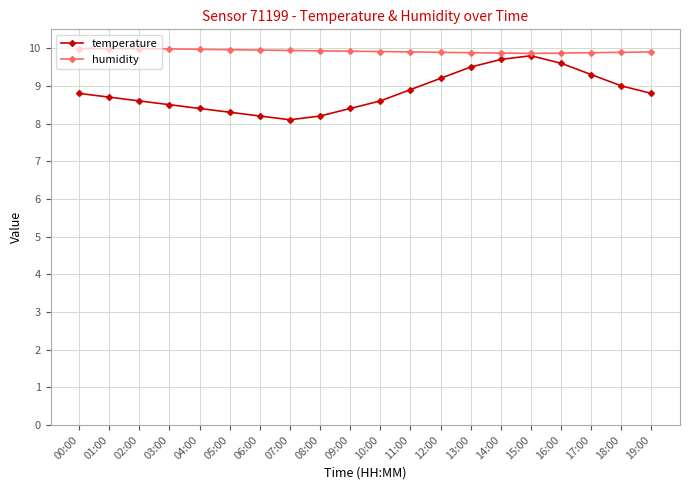

What value does the humidity series have at 10:00?

9.9